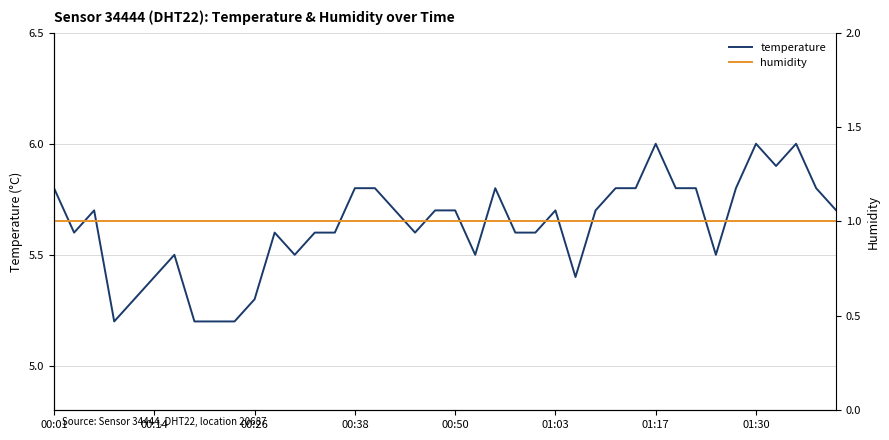

What is the difference between the maximum and minimum values in the temperature series?

0.8